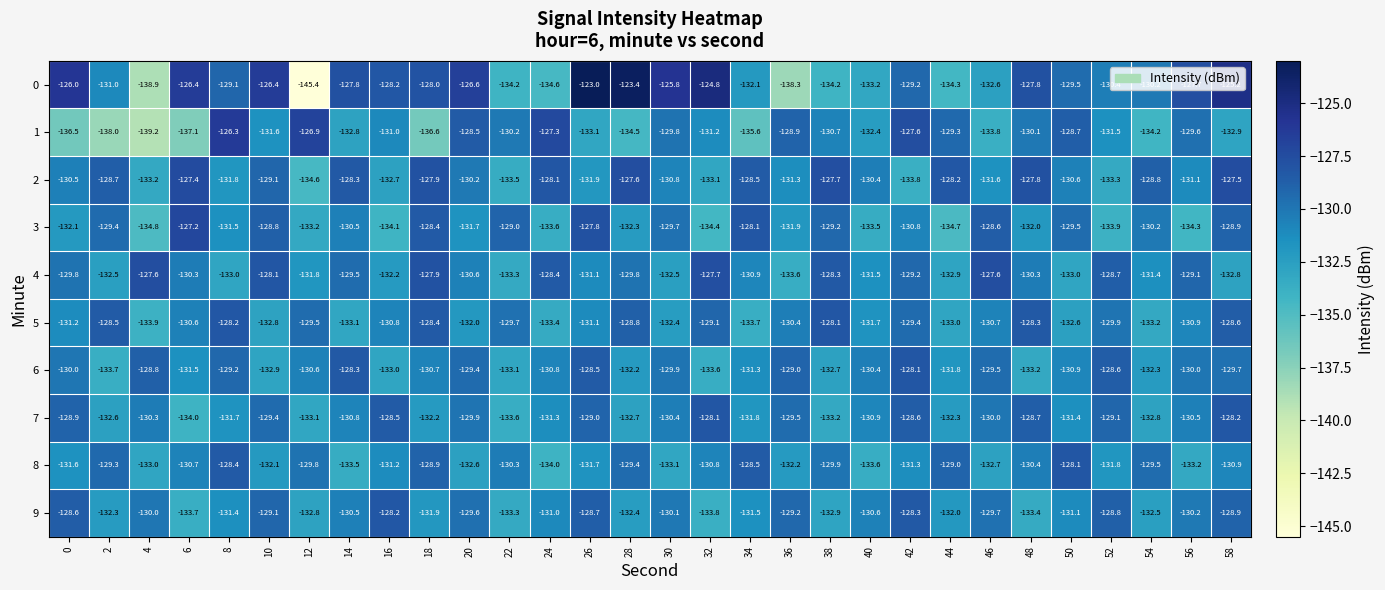

What is the total value across all series at 20?

-1301.1